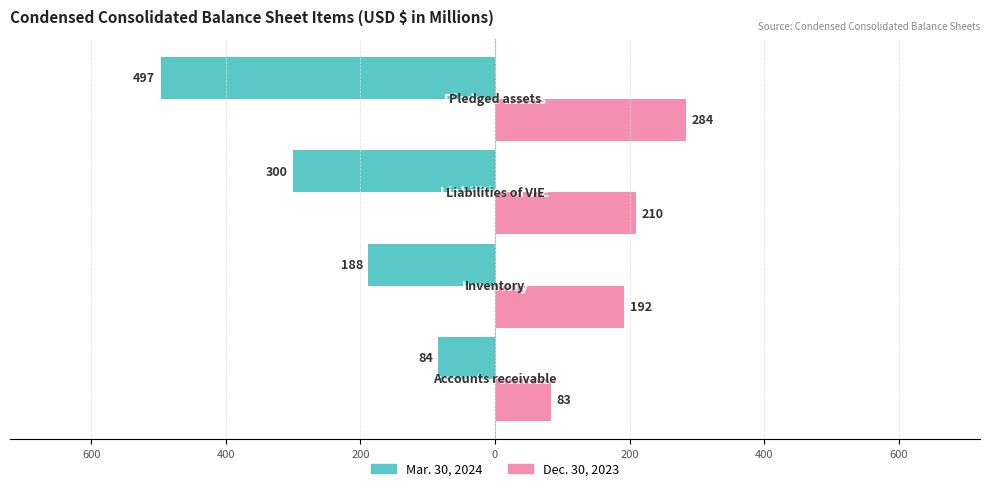

What are all the series names shown in the legend?

Mar. 30, 2024, Dec. 30, 2023